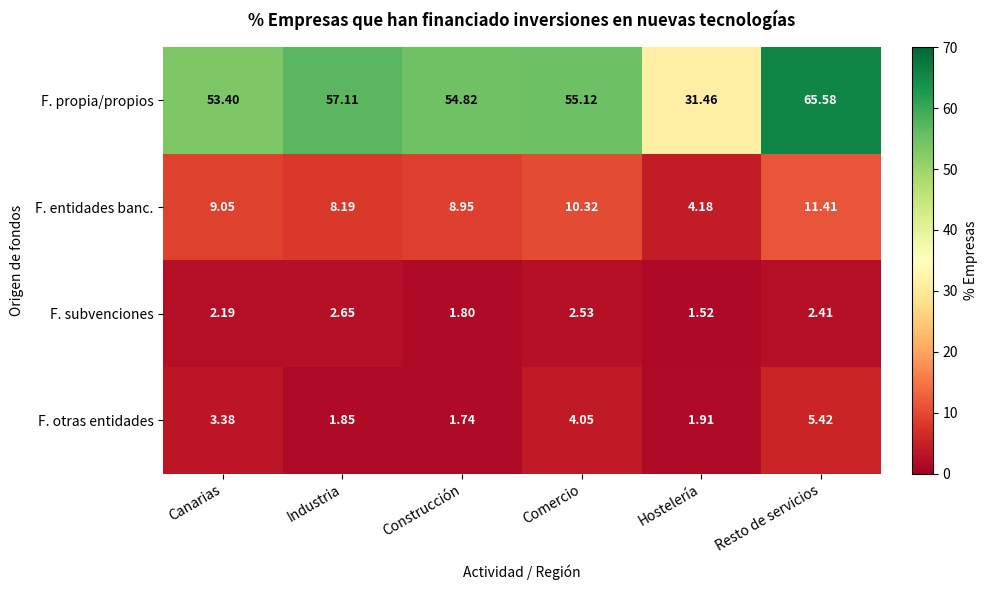

Count the number of categories in the chart.

6